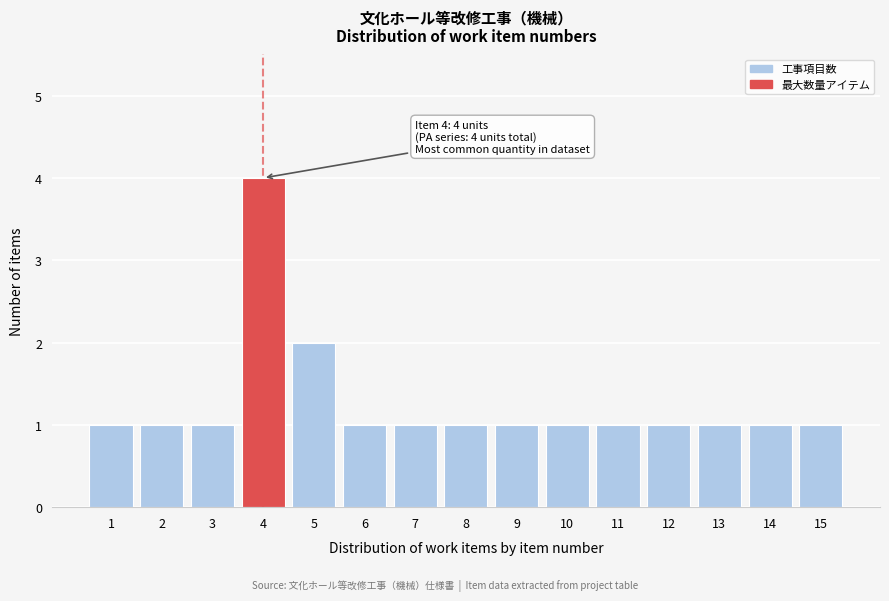

Reading left to right, transcribe all the data shown in this chart.

1=1	2=1	3=1	4=4	5=2	6=1	7=1	8=1	9=1	10=1	11=1	12=1	13=1	14=1	15=1